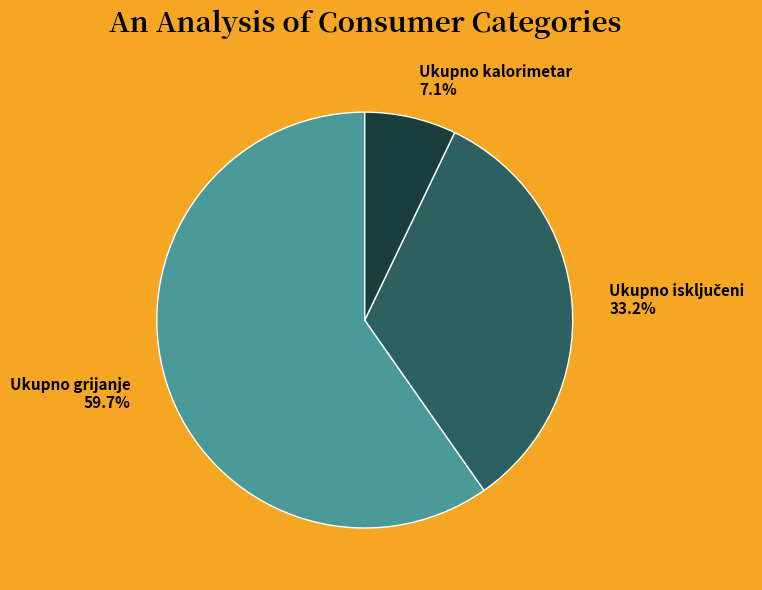

What is the ratio of the value at Ukupno grijanje 59.7% to the value at Ukupno kalorimetar 7.1%?

8.4